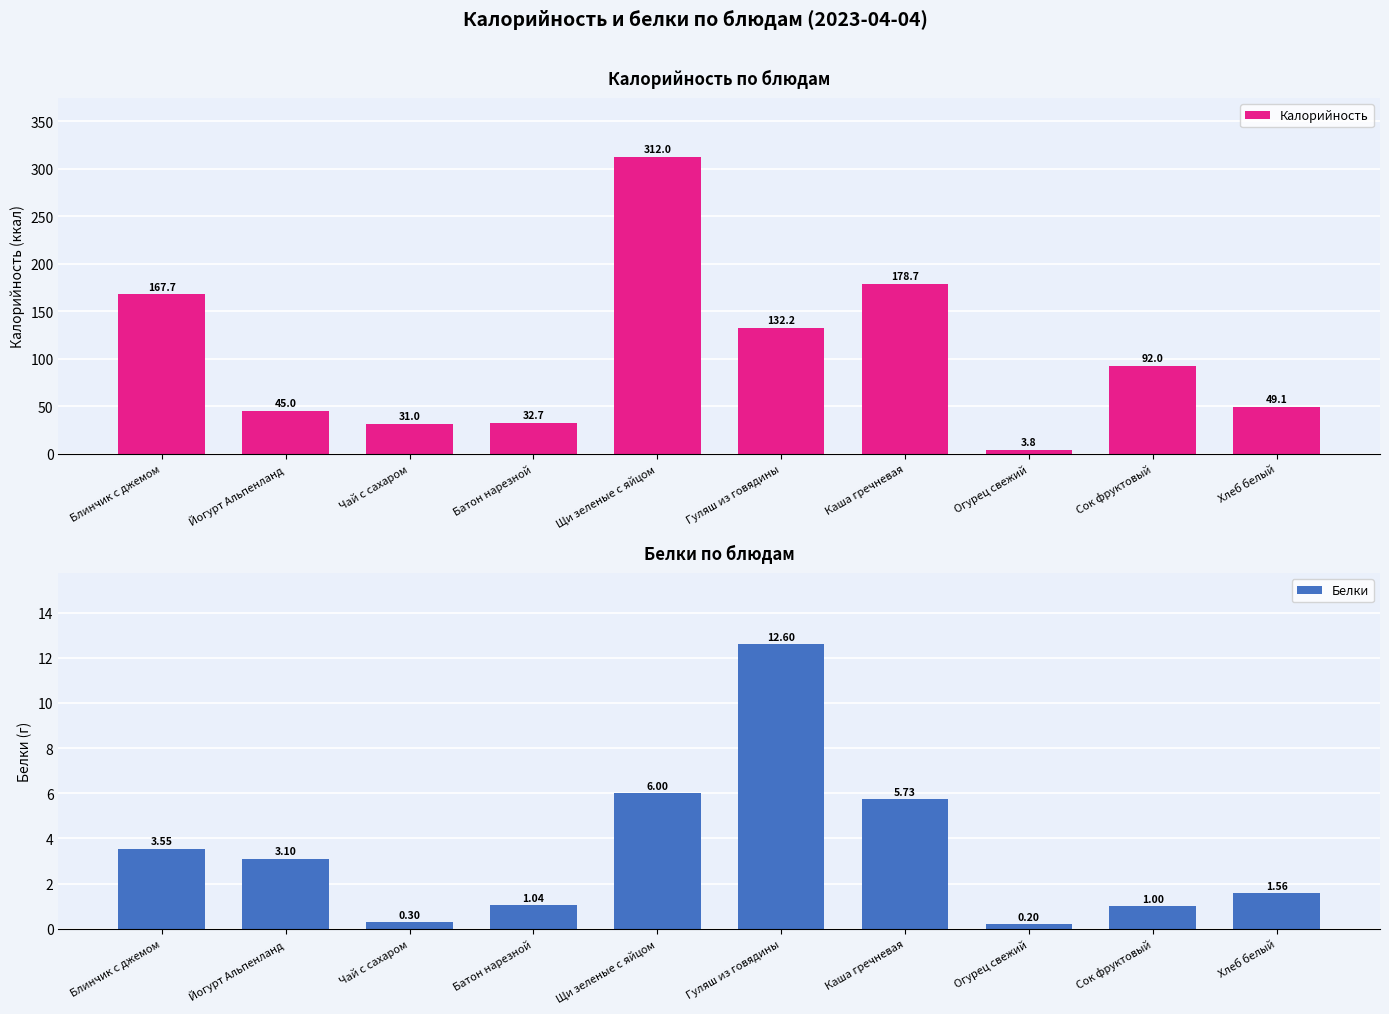

At which category is the sum across all series the highest?

Щи зеленые с яйцом